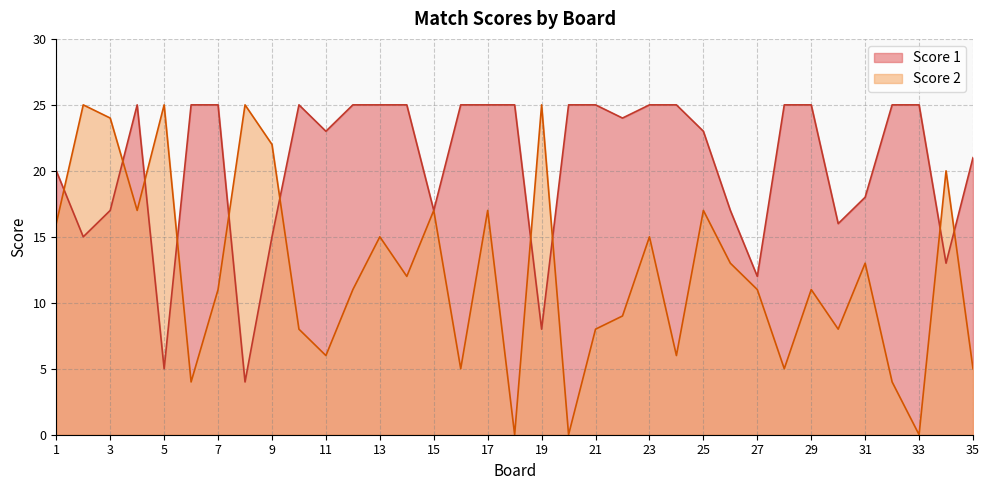

How many interior local valleys does the Score 1 series have?

10